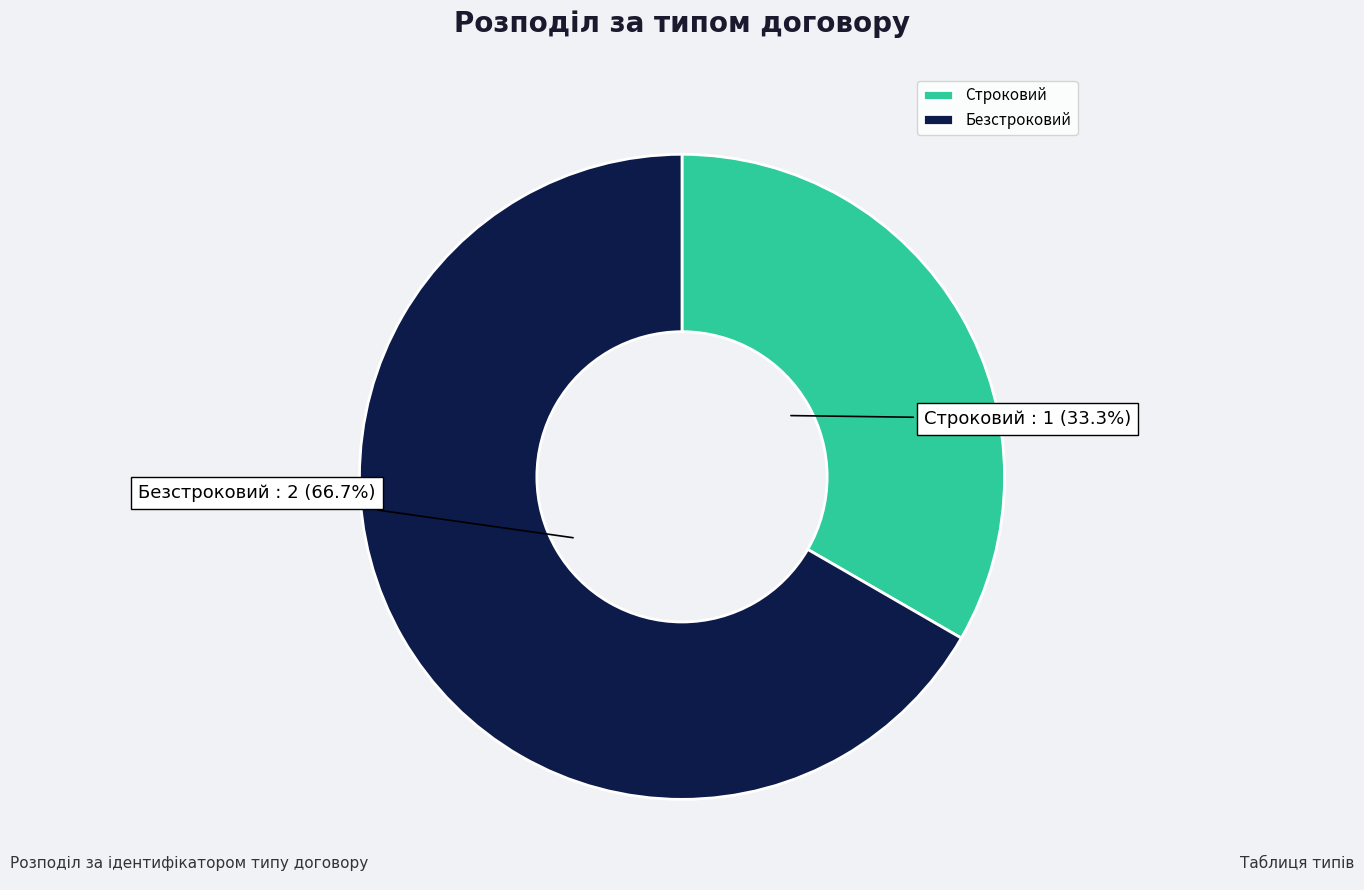

What portion of the pie excludes Строковий?

66.7%